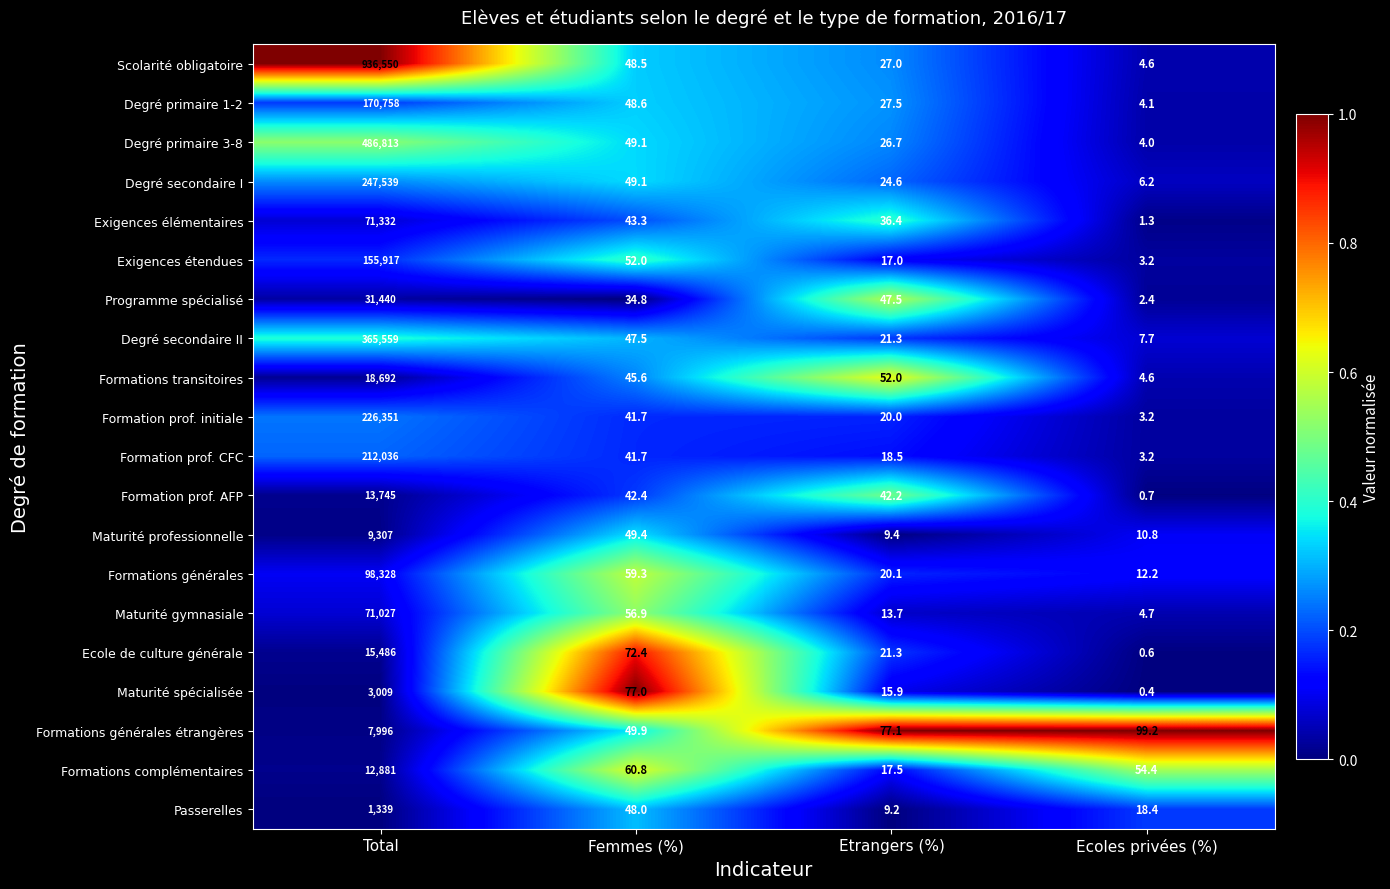

Where is Degré primaire 3-8 nearest to the value 243408?

Femmes (%)